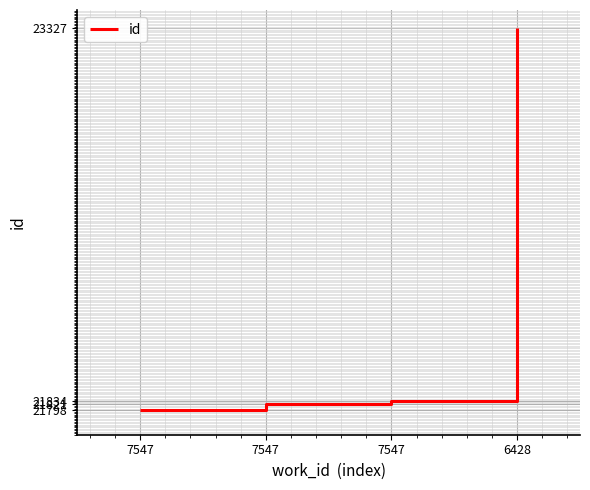

True or false: there are more than 1 points higher than both neighbors.

False